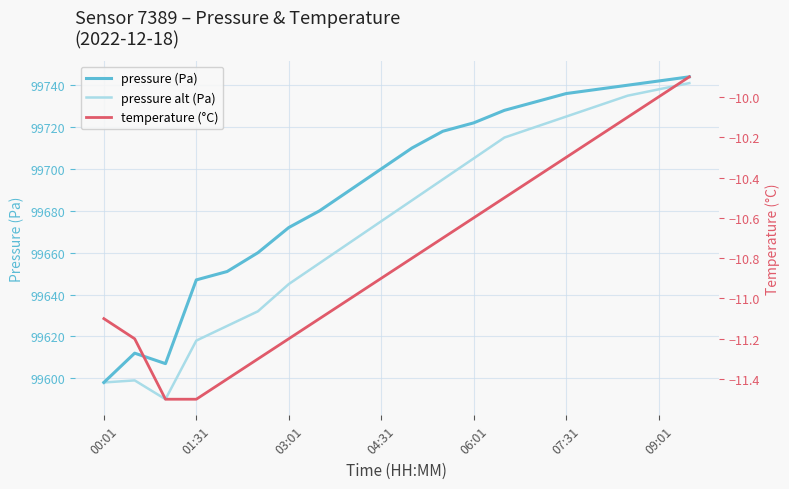

What position from the left is 07:31?

16